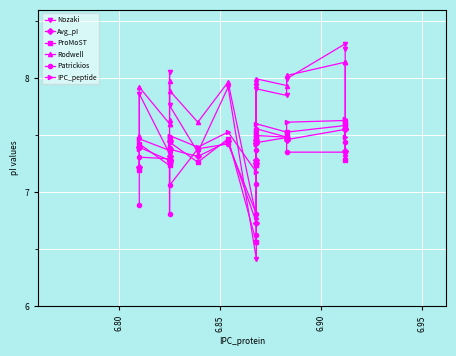

What are all the series names shown in the legend?

Nozaki, Avg_pI, ProMoST, Rodwell, Patrickios, IPC_peptide